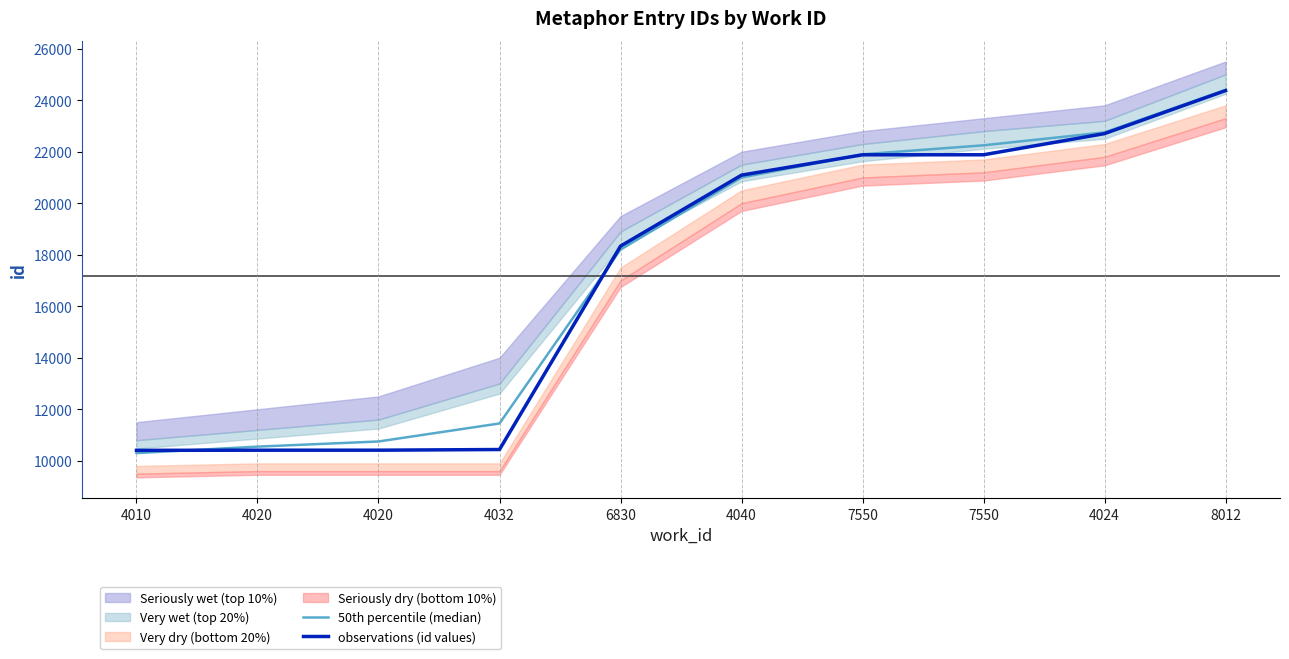

What is the sum of the 50th percentile (median) values at 7550 and 7550?

44150